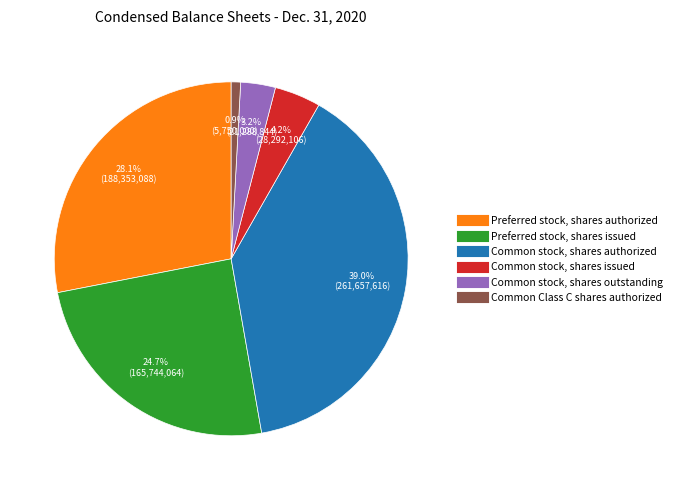

Which has a higher value, Preferred stock, shares issued or Common stock, shares issued?

Preferred stock, shares issued